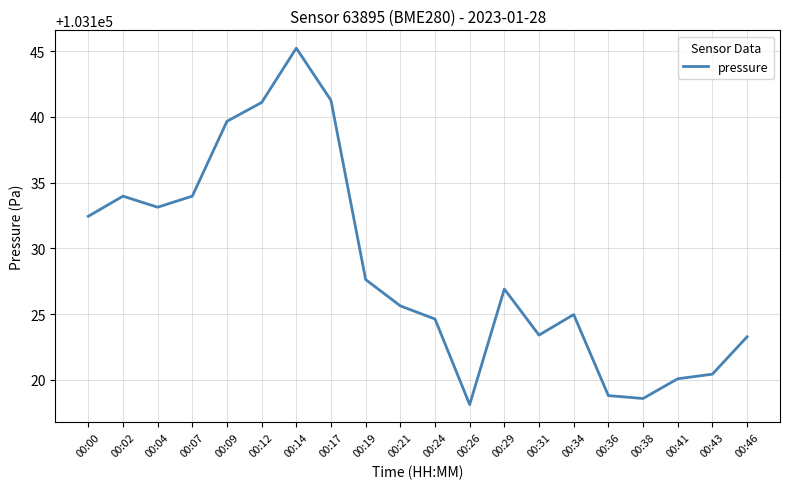

What is the difference between the values at 00:38 and 00:41?

1.5